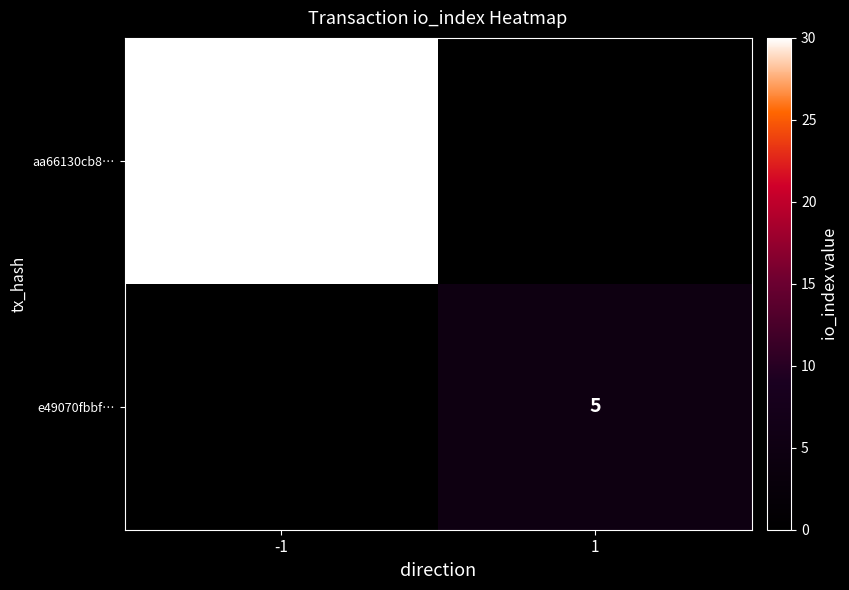

True or false: aa66130cb8… has a value of 30 at -1.

True